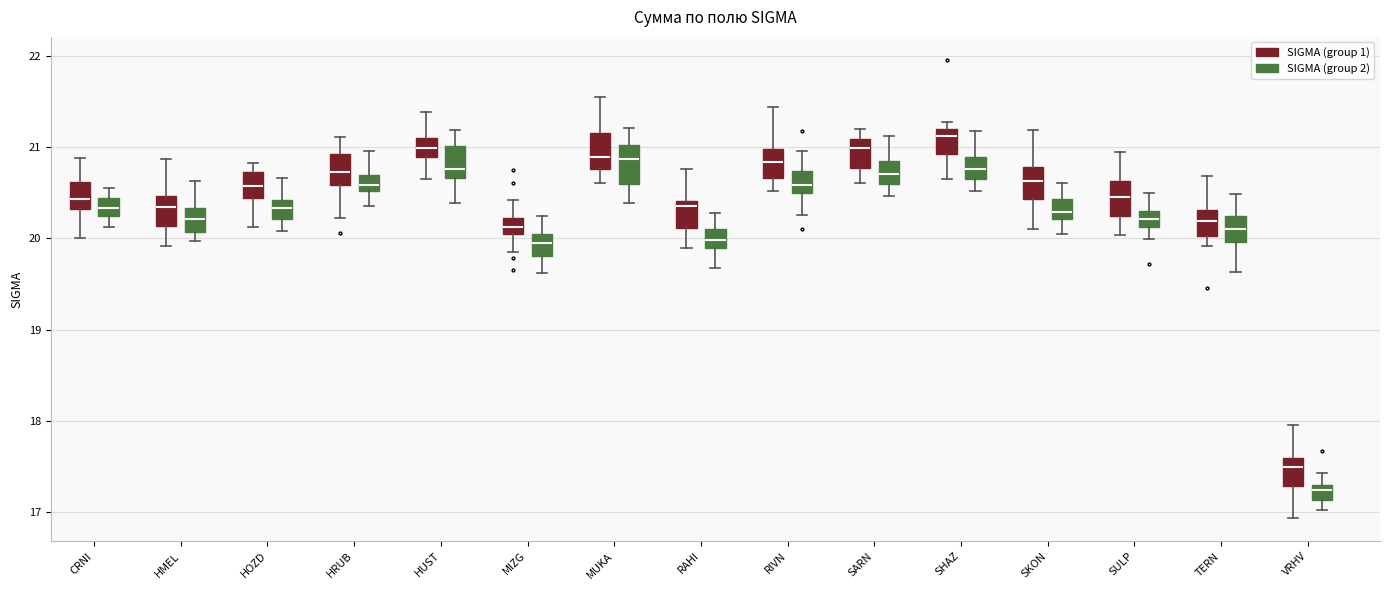

Reading left to right, transcribe this box plot: for each box, give where its median line is, the range the box spans, and where its two whiskers end, as read against the y-axis. The values are not printed on the chart, so give them approximately, as read against the axis.

CRNI (SIGMA (group 1)): median 20.4, box 20.3 to 20.6, whiskers 20.0 to 20.9
CRNI (SIGMA (group 2)): median 20.3, box 20.2 to 20.4, whiskers 20.1 to 20.5
HMEL (SIGMA (group 1)): median 20.3, box 20.1 to 20.5, whiskers 19.9 to 20.9
HMEL (SIGMA (group 2)): median 20.2, box 20.1 to 20.3, whiskers 20.0 to 20.6
HOZD (SIGMA (group 1)): median 20.6, box 20.4 to 20.7, whiskers 20.1 to 20.8
HOZD (SIGMA (group 2)): median 20.3, box 20.2 to 20.4, whiskers 20.1 to 20.7
HRUB (SIGMA (group 1)): median 20.7, box 20.6 to 20.9, whiskers 20.2 to 21.1
HRUB (SIGMA (group 2)): median 20.6, box 20.5 to 20.7, whiskers 20.4 to 21.0
HUST (SIGMA (group 1)): median 21.0, box 20.9 to 21.1, whiskers 20.6 to 21.4
HUST (SIGMA (group 2)): median 20.8, box 20.7 to 21.0, whiskers 20.4 to 21.2
MIZG (SIGMA (group 1)): median 20.1, box 20.0 to 20.2, whiskers 19.8 to 20.4
MIZG (SIGMA (group 2)): median 19.9, box 19.8 to 20.0, whiskers 19.6 to 20.2
MUKA (SIGMA (group 1)): median 20.9, box 20.8 to 21.2, whiskers 20.6 to 21.5
MUKA (SIGMA (group 2)): median 20.9, box 20.6 to 21.0, whiskers 20.4 to 21.2
RAHI (SIGMA (group 1)): median 20.4 (just below the box's upper edge), box 20.1 to 20.4, whiskers 19.9 to 20.8
RAHI (SIGMA (group 2)): median 20.0, box 19.9 to 20.1, whiskers 19.7 to 20.3
RIVN (SIGMA (group 1)): median 20.8, box 20.7 to 21.0, whiskers 20.5 to 21.4
RIVN (SIGMA (group 2)): median 20.6, box 20.5 to 20.7, whiskers 20.3 to 21.0
SARN (SIGMA (group 1)): median 21.0, box 20.8 to 21.1, whiskers 20.6 to 21.2
SARN (SIGMA (group 2)): median 20.7, box 20.6 to 20.8, whiskers 20.5 to 21.1
SHAZ (SIGMA (group 1)): median 21.1, box 20.9 to 21.2, whiskers 20.6 to 21.3
SHAZ (SIGMA (group 2)): median 20.8, box 20.7 to 20.9, whiskers 20.5 to 21.2
SKON (SIGMA (group 1)): median 20.6, box 20.4 to 20.8, whiskers 20.1 to 21.2
SKON (SIGMA (group 2)): median 20.3, box 20.2 to 20.4, whiskers 20.0 to 20.6
SULP (SIGMA (group 1)): median 20.5, box 20.2 to 20.6, whiskers 20.0 to 20.9
SULP (SIGMA (group 2)): median 20.2, box 20.1 to 20.3, whiskers 20.0 to 20.5
TERN (SIGMA (group 1)): median 20.2, box 20.0 to 20.3, whiskers 19.9 to 20.7
TERN (SIGMA (group 2)): median 20.1, box 20.0 to 20.2, whiskers 19.6 to 20.5
VRHV (SIGMA (group 1)): median 17.5, box 17.3 to 17.6, whiskers 16.9 to 18.0
VRHV (SIGMA (group 2)): median 17.2, box 17.1 to 17.3, whiskers 17.0 to 17.4